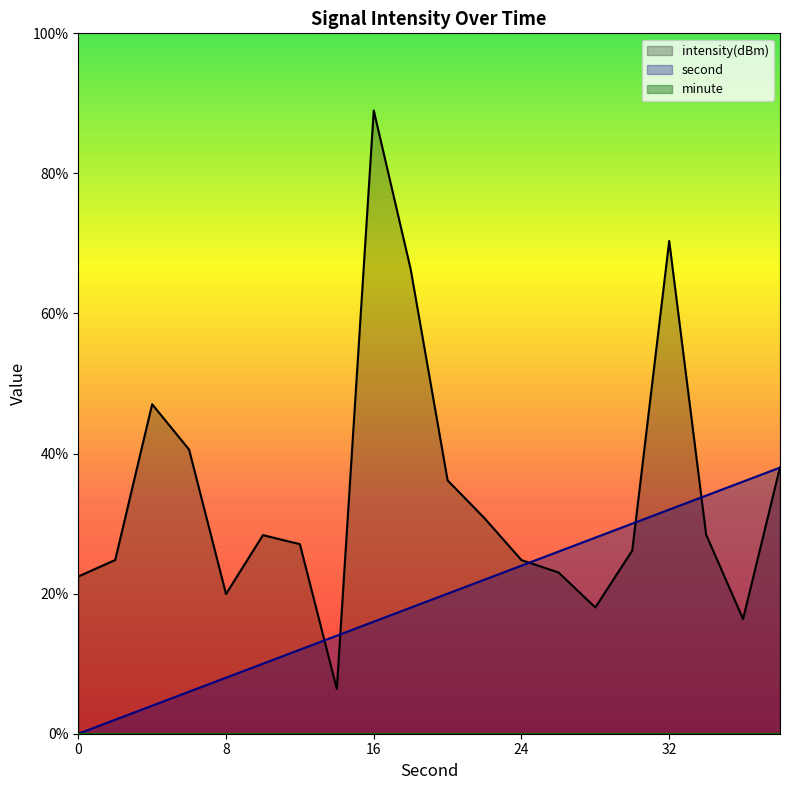

Which has a higher value, 0 or 16?

16